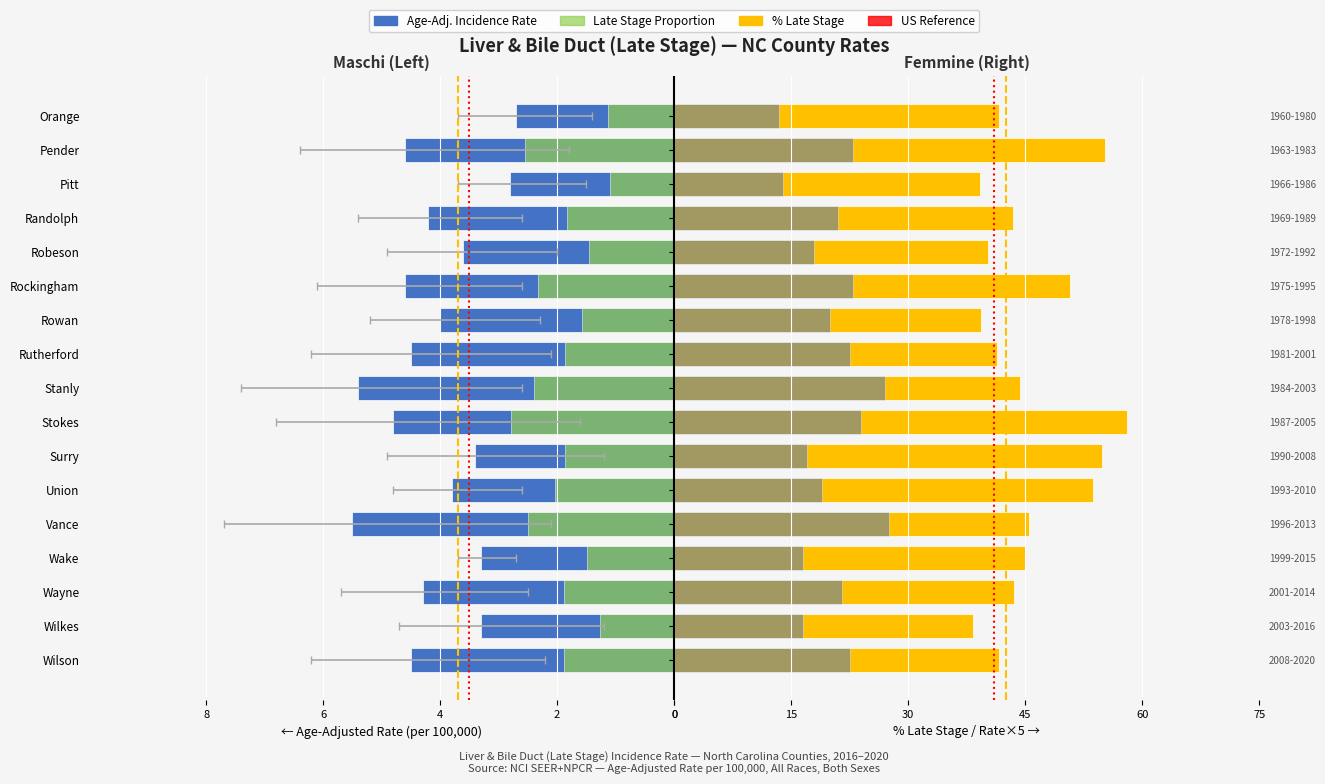

Reading right to left, list all the values displayed in this chart.

rate: -2.7	-4.6	-2.8	-4.2	-3.6	-4.6	-4.0	-4.5	-5.4	-4.8	-3.4	-3.8	-5.5	-3.3	-4.3	-3.3	-4.5
late_stage: 41.7	55.3	39.2	43.4	40.3	50.7	39.4	41.4	44.4	58.1	54.8	53.7	45.5	45.0	43.6	38.3	41.7